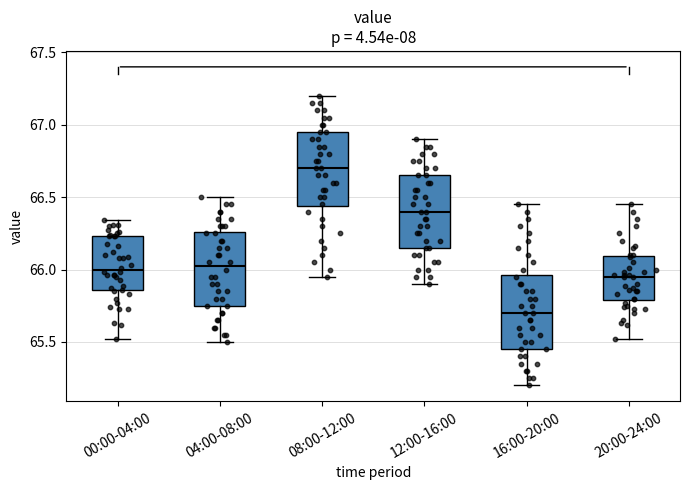

Where is the lower edge of the box for 00:00-04:00 on the y-axis? The values are not printed on the chart, so give them approximately, as read against the axis.

65.85